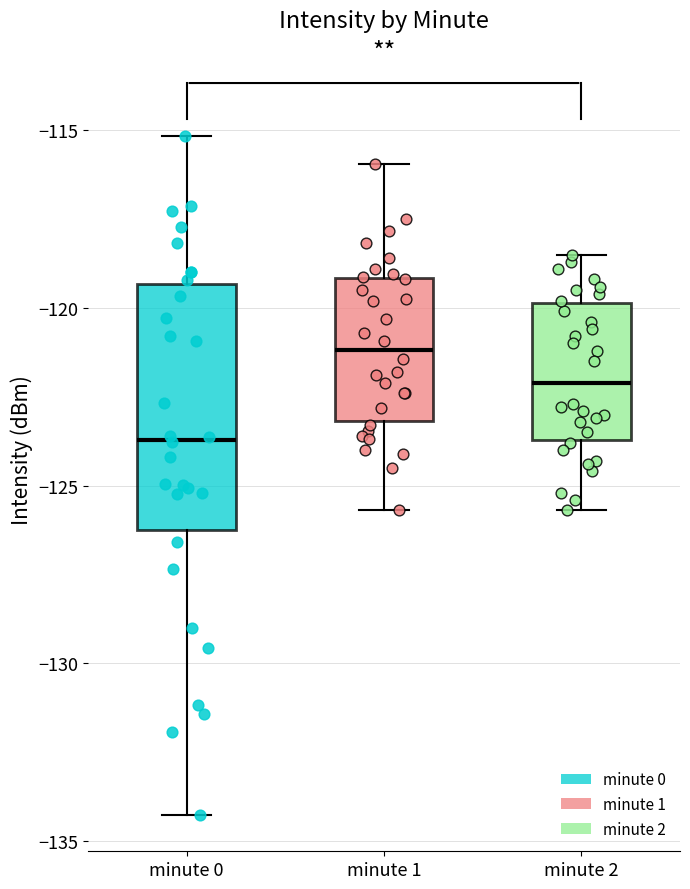

Reading left to right, transcribe this box plot: for each box, give where its median line is, the range the box spans, and where its two whiskers end, as read against the y-axis. The values are not printed on the chart, so give them approximately, as read against the axis.

minute 0: median -123.5, box -126.5 to -119.5, whiskers -134.5 to -115.0
minute 1: median -121.0, box -123.0 to -119.0, whiskers -125.5 to -116.0
minute 2: median -122.0, box -123.5 to -120.0, whiskers -125.5 to -118.5